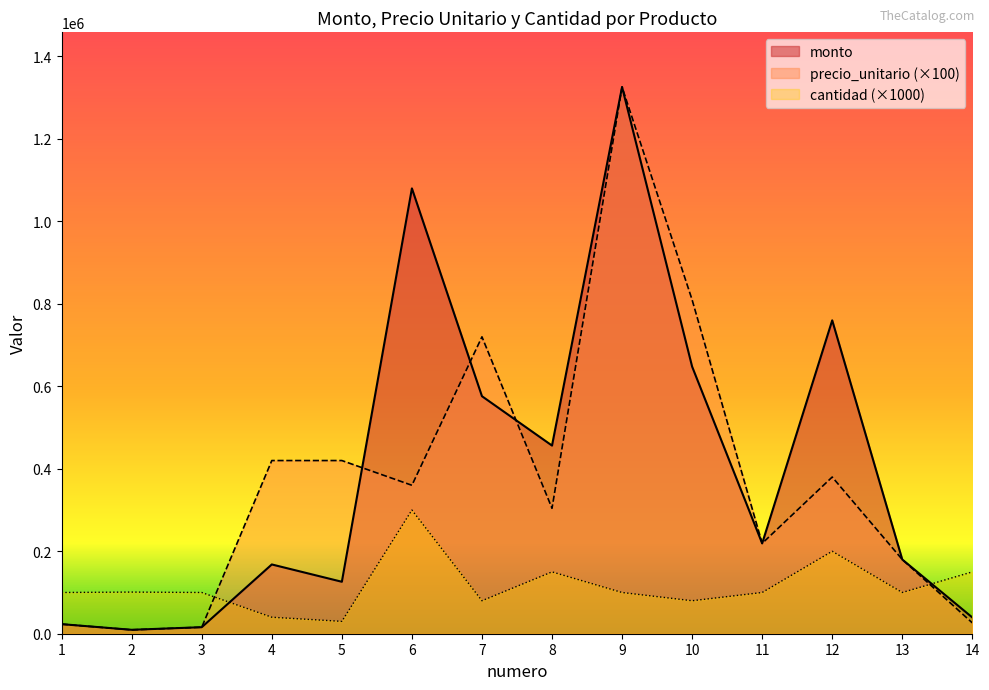

In cantidad, how many points are lower than both neighbors (excluding endpoints)?

4